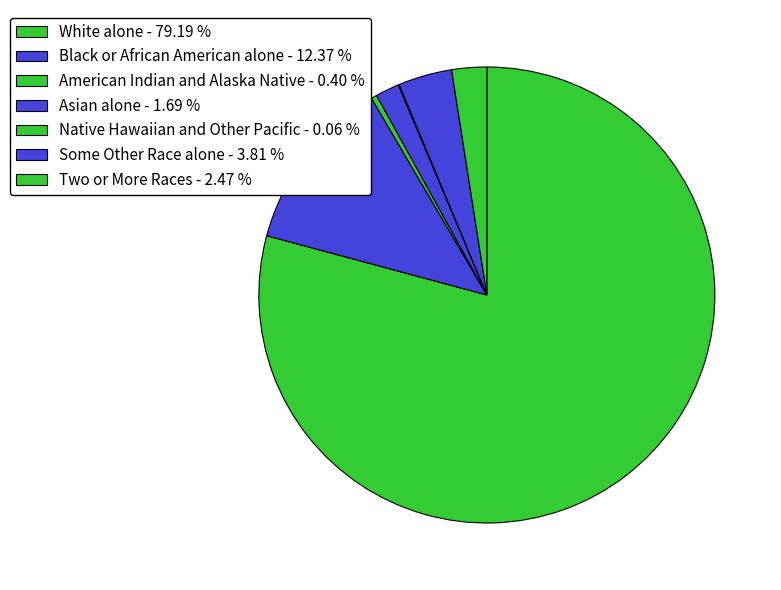

What is the smallest slice in the pie chart?

Native Hawaiian and Other Pacific